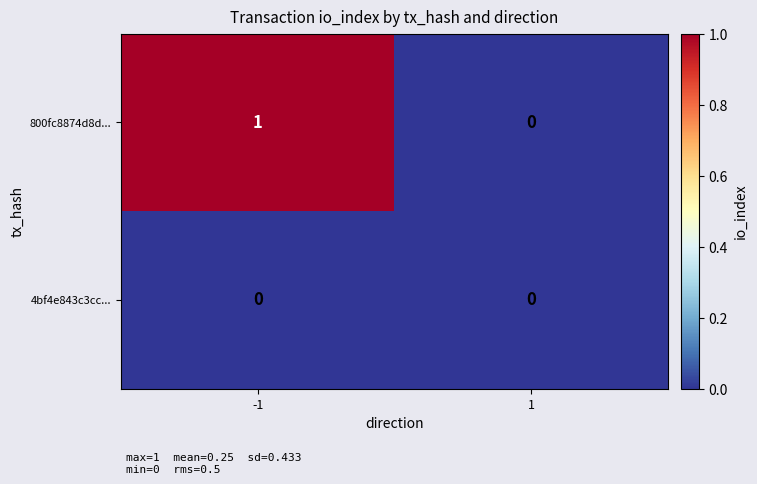

List the series in order of their overall mean, lowest first.

4bf4e843c3cc..., 800fc8874d8d...